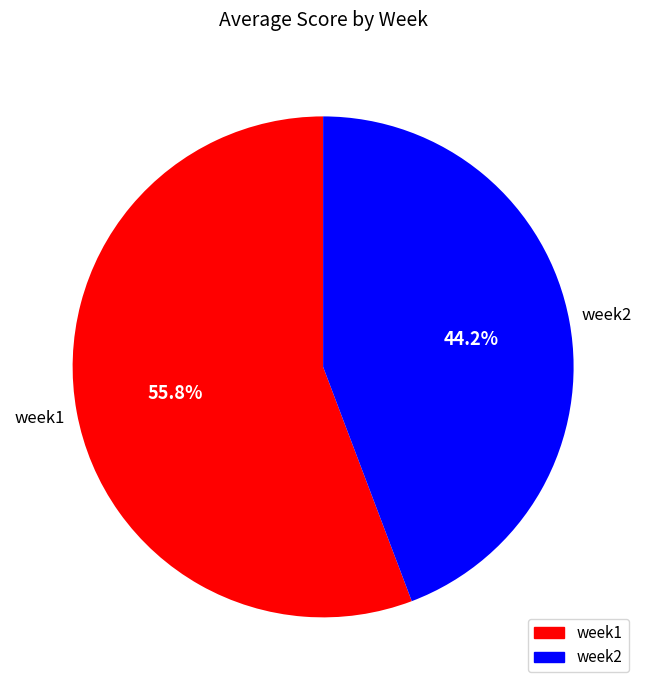

How many segments does this pie chart have?

2